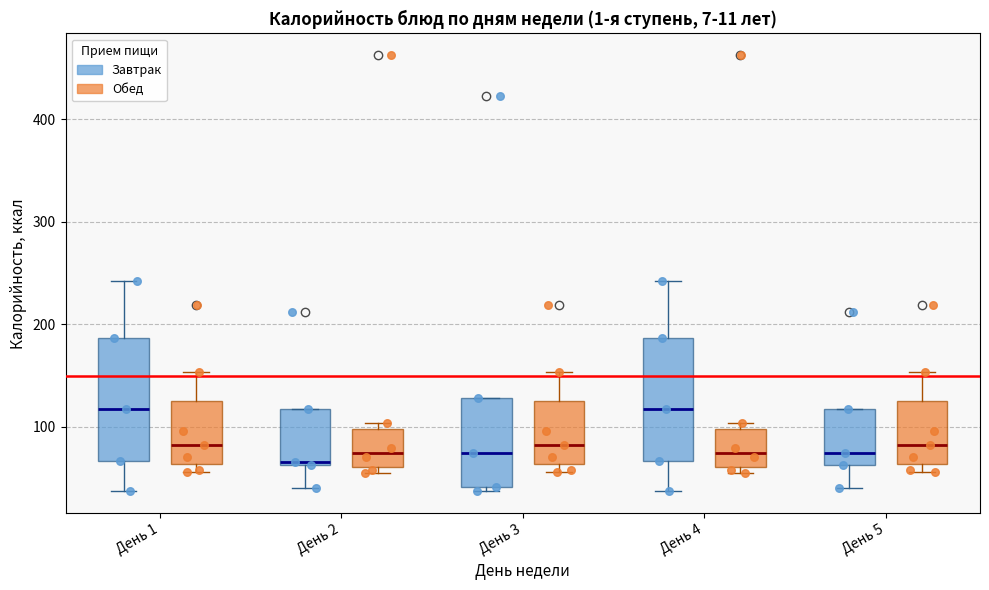

Reading left to right, read every box against the y-axis: the position of its median line, the range the box covers, and the ends of its whiskers. The values are not printed on the chart, so give them approximately, as read against the axis.

День 1 (Завтрак): median 120, box 70 to 190, whiskers 40 to 240
День 1 (Обед): median 80, box 60 to 120, whiskers 60 (just below the box's lower edge) to 150
День 2 (Завтрак): median 70, box 60 to 120, whiskers 40 to 120
День 2 (Обед): median 70, box 60 to 100, whiskers 50 to 100 (just above the box's upper edge)
День 3 (Завтрак): median 70, box 40 to 130, whiskers 40 (just below the box's lower edge) to 130
День 3 (Обед): median 80, box 60 to 120, whiskers 60 (just below the box's lower edge) to 150
День 4 (Завтрак): median 120, box 70 to 190, whiskers 40 to 240
День 4 (Обед): median 70, box 60 to 100, whiskers 50 to 100 (just above the box's upper edge)
День 5 (Завтрак): median 70, box 60 to 120, whiskers 40 to 120
День 5 (Обед): median 80, box 60 to 120, whiskers 60 (just below the box's lower edge) to 150